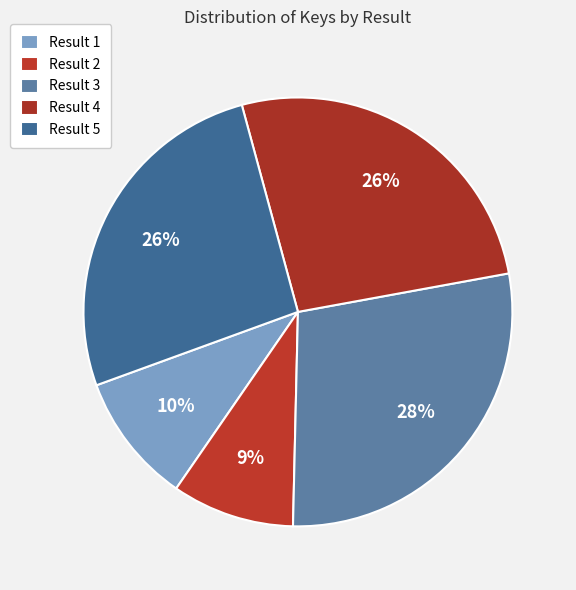

What is the largest slice in the pie chart?

Result 3